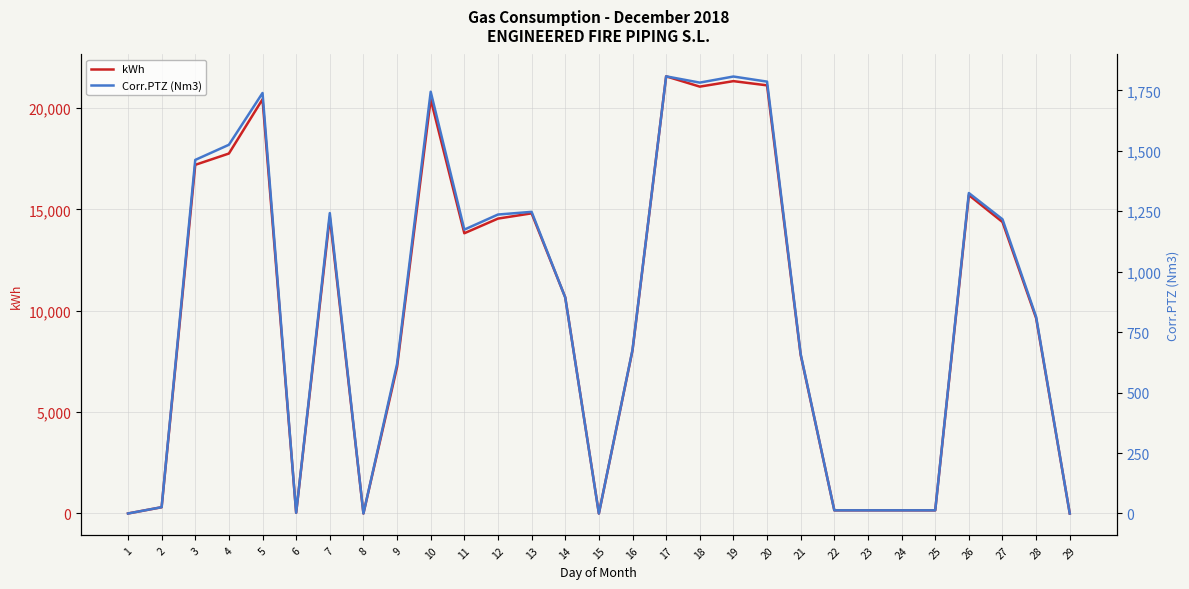

What is the difference between the kWh values at 15 and 22?

155.6